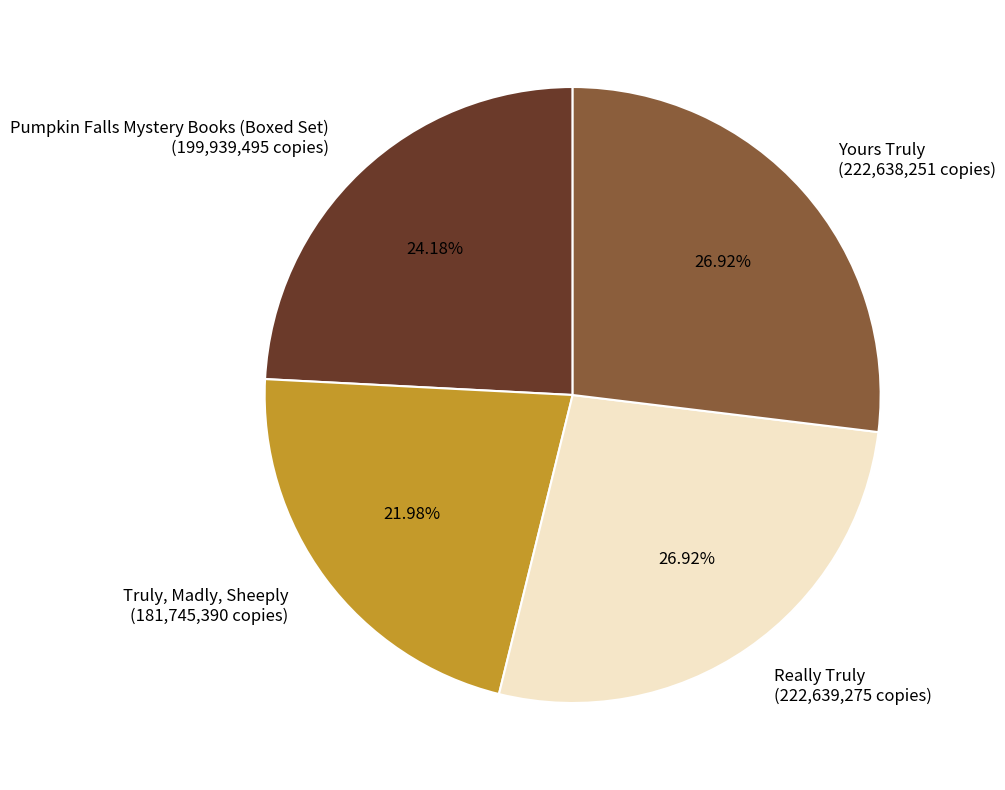

How many segments does this pie chart have?

4